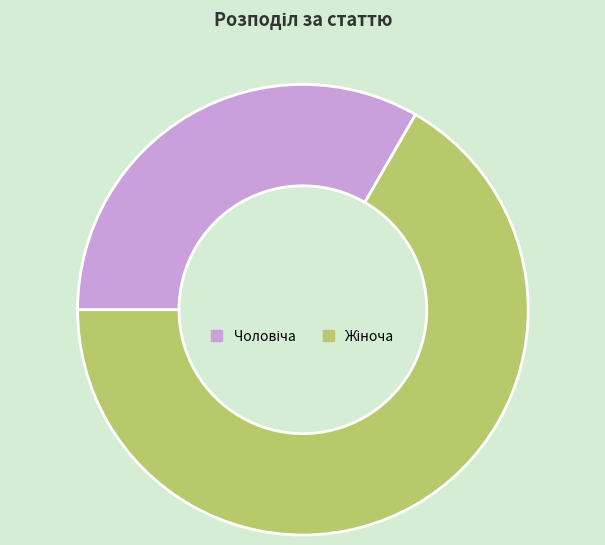

Is there a majority slice in this chart?

Yes